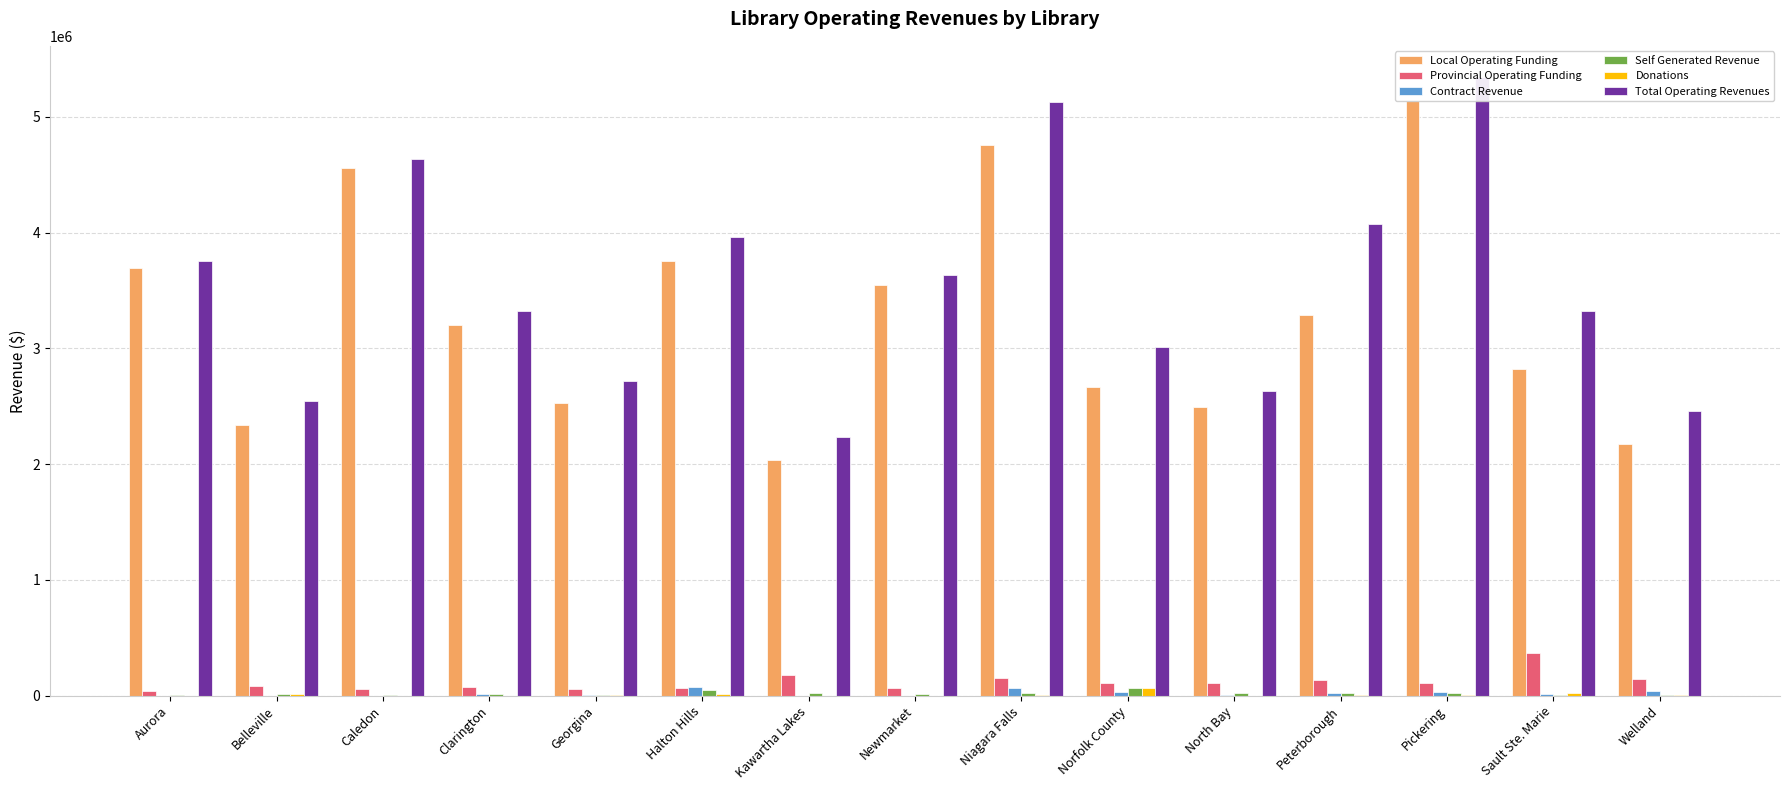

Reading left to right, list all the values displayed in this chart.

Local Operating Funding: Aurora=3690355	Belleville=2342000	Caledon=4556071	Clarington=3201357	Georgina=2530030	Halton Hills=3754700	Kawartha Lakes=2036810	Newmarket=3549996	Niagara Falls=4755552	Norfolk County=2668300	North Bay=2493433	Peterborough=3286862	Pickering=5140045	Sault Ste. Marie=2818429	Welland=2170141
Provincial Operating Funding: Aurora=45422	Belleville=84357	Caledon=58171	Clarington=78320	Georgina=62584	Halton Hills=67050	Kawartha Lakes=178733	Newmarket=64401	Niagara Falls=157058	Norfolk County=111220	North Bay=106611	Peterborough=132806	Pickering=106425	Sault Ste. Marie=368069	Welland=145878
Contract Revenue: Aurora=0	Belleville=0	Caledon=0	Clarington=15883	Georgina=9914	Halton Hills=77162	Kawartha Lakes=0	Newmarket=0	Niagara Falls=70339	Norfolk County=33872	North Bay=3314	Peterborough=23550	Pickering=36112	Sault Ste. Marie=16084	Welland=41651
Self Generated Revenue: Aurora=3556	Belleville=14700	Caledon=3681	Clarington=15157	Georgina=2326	Halton Hills=53712	Kawartha Lakes=21626	Newmarket=14360	Niagara Falls=20764	Norfolk County=71054	North Bay=26478	Peterborough=23310	Pickering=26387	Sault Ste. Marie=8069	Welland=7675
Donations: Aurora=335	Belleville=10976	Caledon=2226	Clarington=1858	Georgina=4385	Halton Hills=13189	Kawartha Lakes=500	Newmarket=0	Niagara Falls=4717	Norfolk County=65734	North Bay=750	Peterborough=4400	Pickering=4185	Sault Ste. Marie=21914	Welland=7240
Total Operating Revenues: Aurora=3755988	Belleville=2543467	Caledon=4636027	Clarington=3319644	Georgina=2718271	Halton Hills=3965813	Kawartha Lakes=2237669	Newmarket=3637287	Niagara Falls=5132210	Norfolk County=3010683	North Bay=2631221	Peterborough=4077488	Pickering=5345918	Sault Ste. Marie=3326274	Welland=2462084